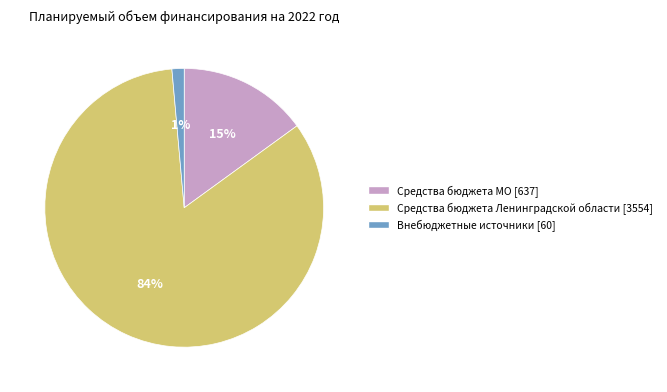

To the nearest percent, what is the average slice percentage?

33%